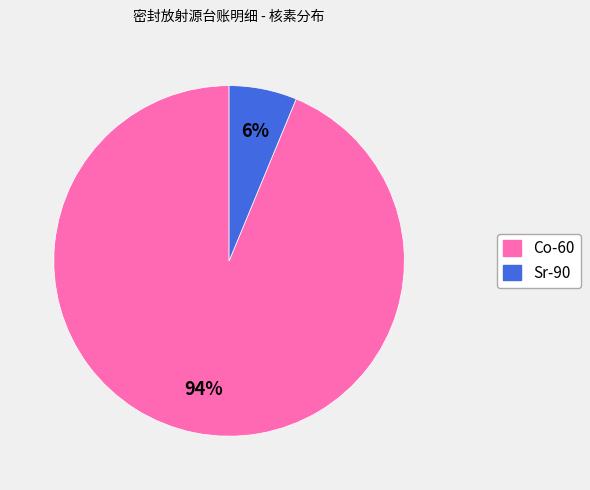

Does Sr-90 account for over 50% of the chart?

No